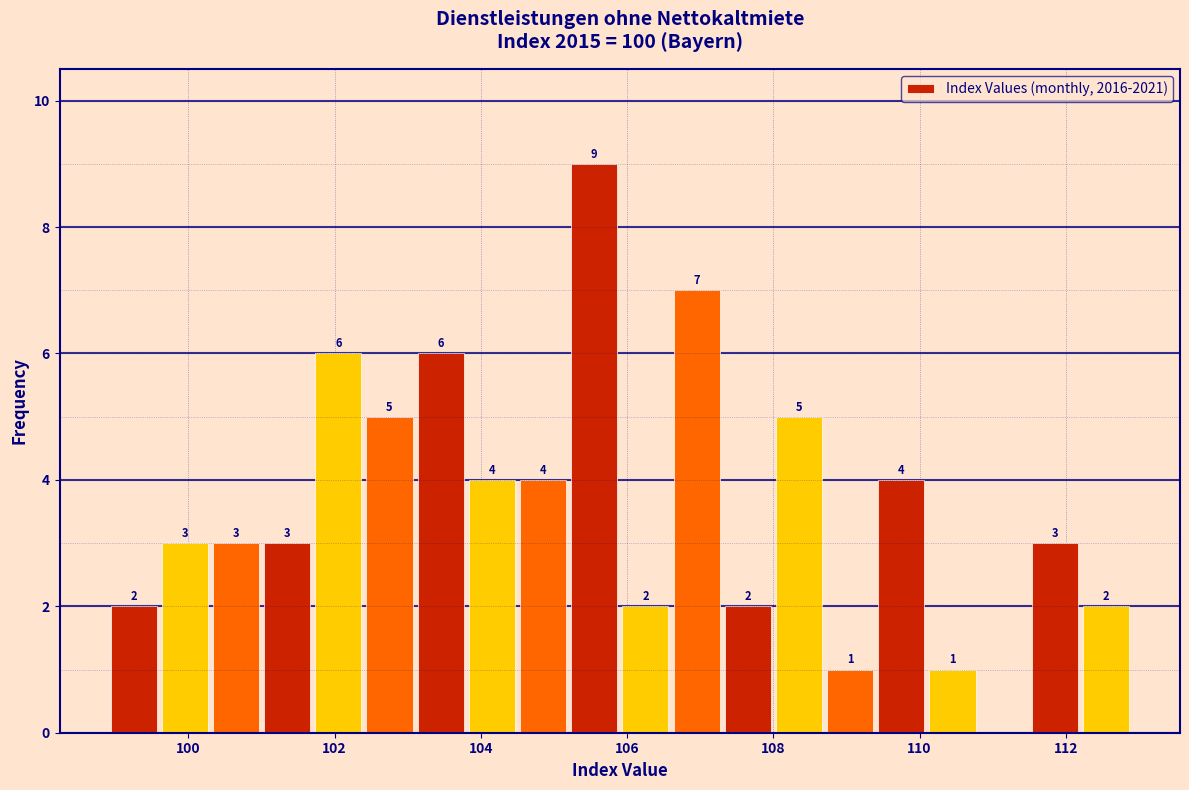

Around what value on the x-axis is the tallest bar? Give the approximate position of its centre, as read against the axis.

105.6